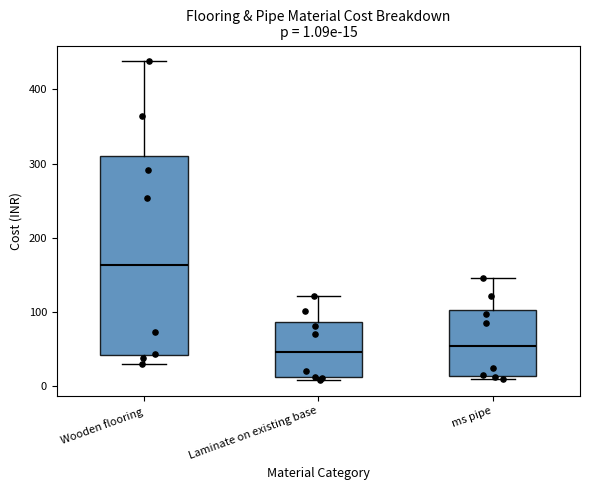

Which box is the tallest, from its lower edge to its upper edge?

Wooden flooring